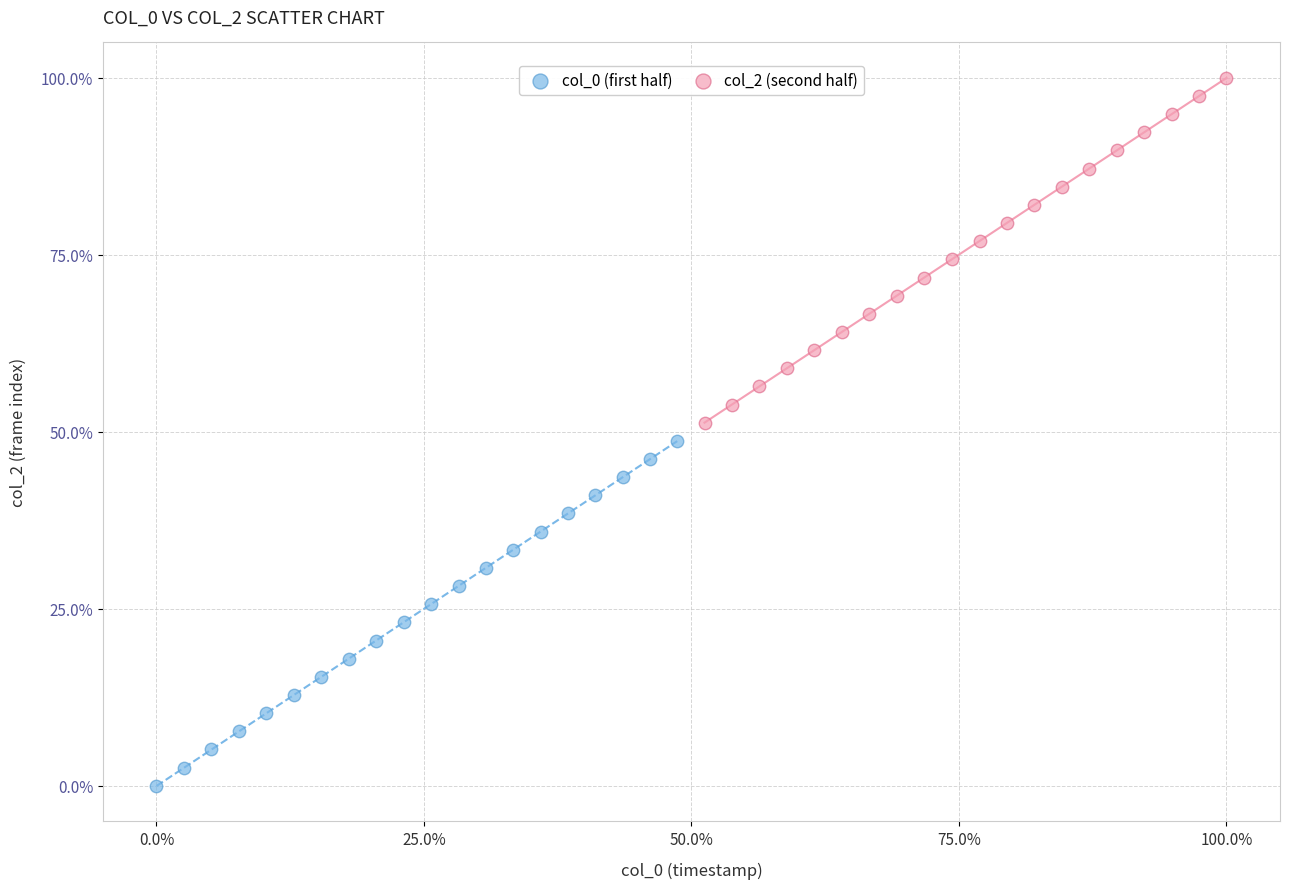

Which series reaches the minimum Y coordinate?

col_0 (first half)